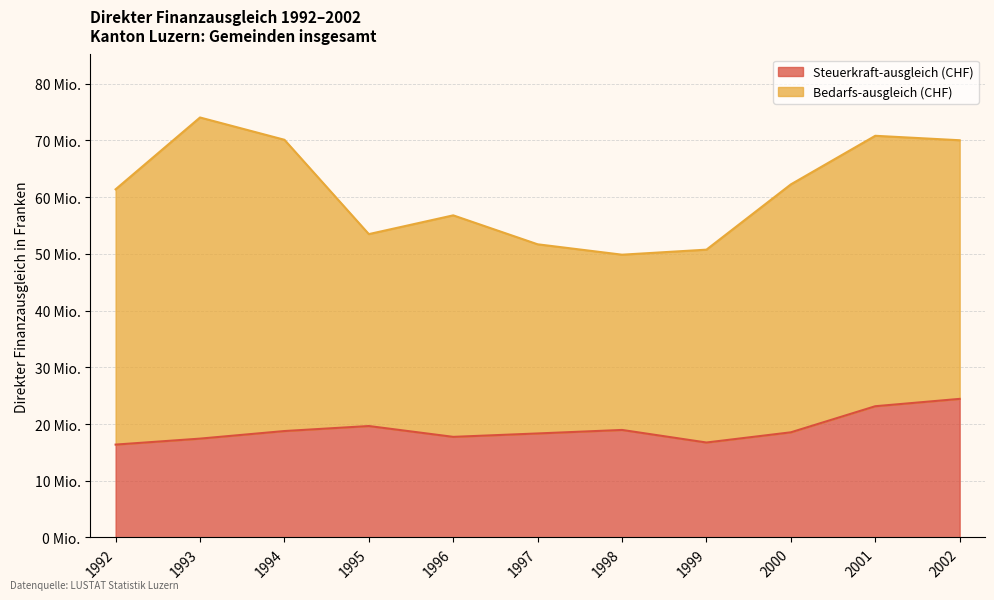

What are all the series names shown in the legend?

Steuerkraft-ausgleich (CHF), Bedarfs-ausgleich (CHF)